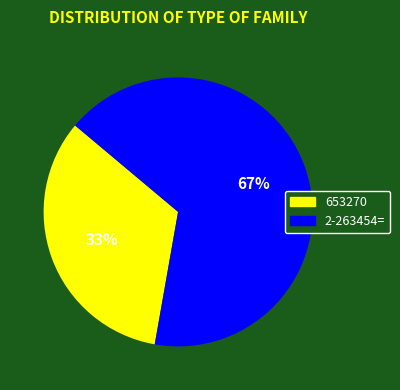

To the nearest percent, what is the average slice percentage?

50%